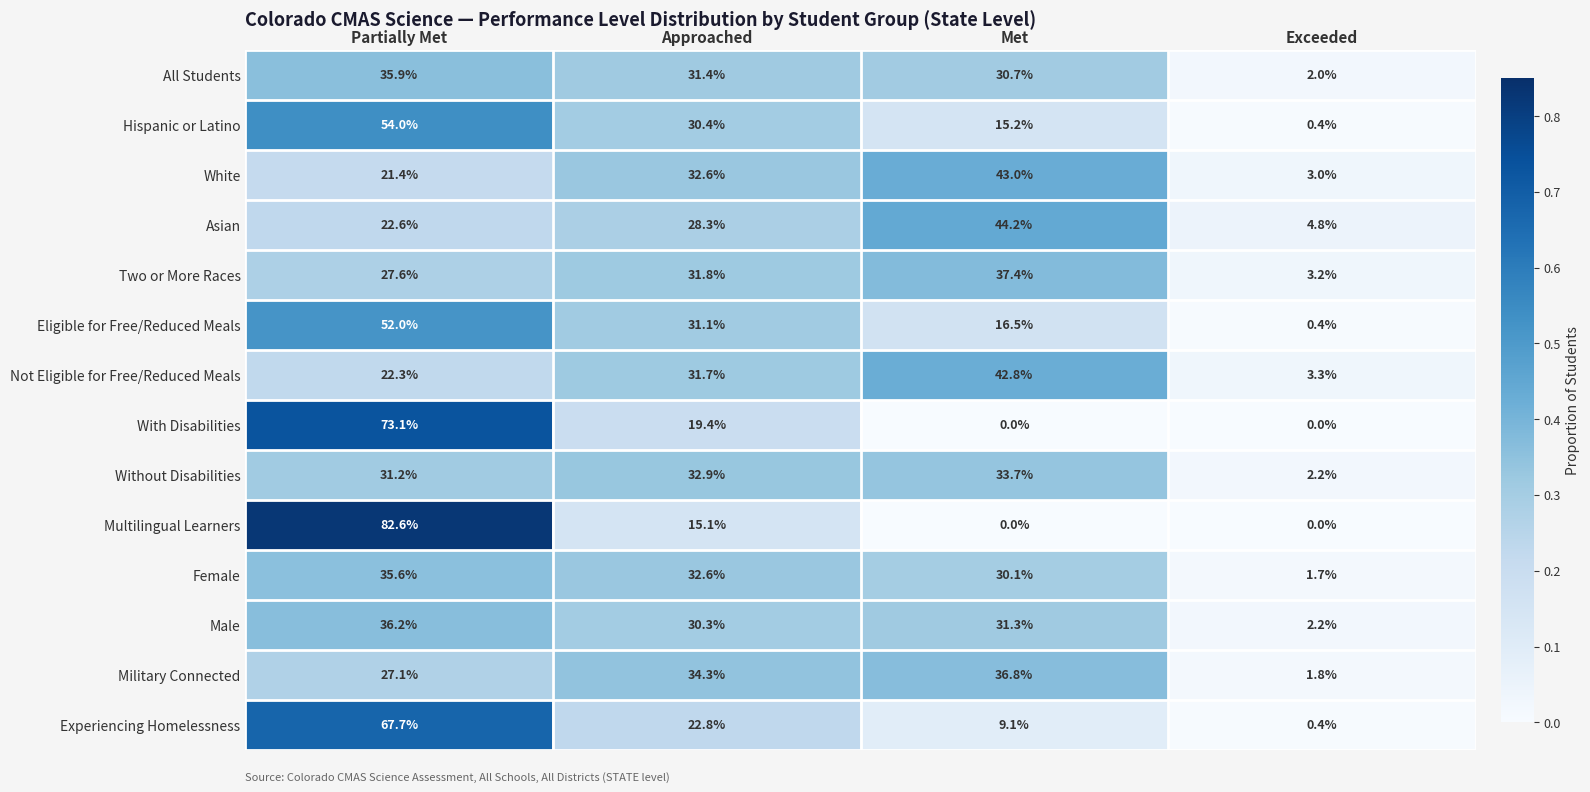

What is the difference between the maximum and minimum values in the Male series?

34.0